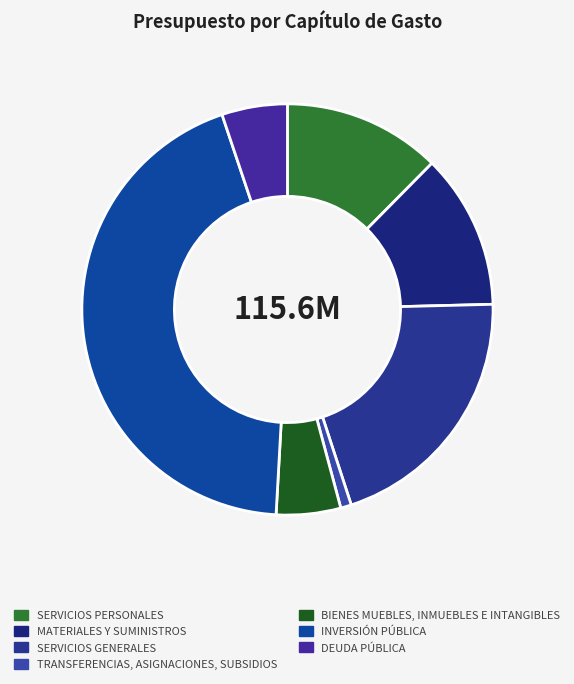

To the nearest percent, what is the average slice percentage?

14%